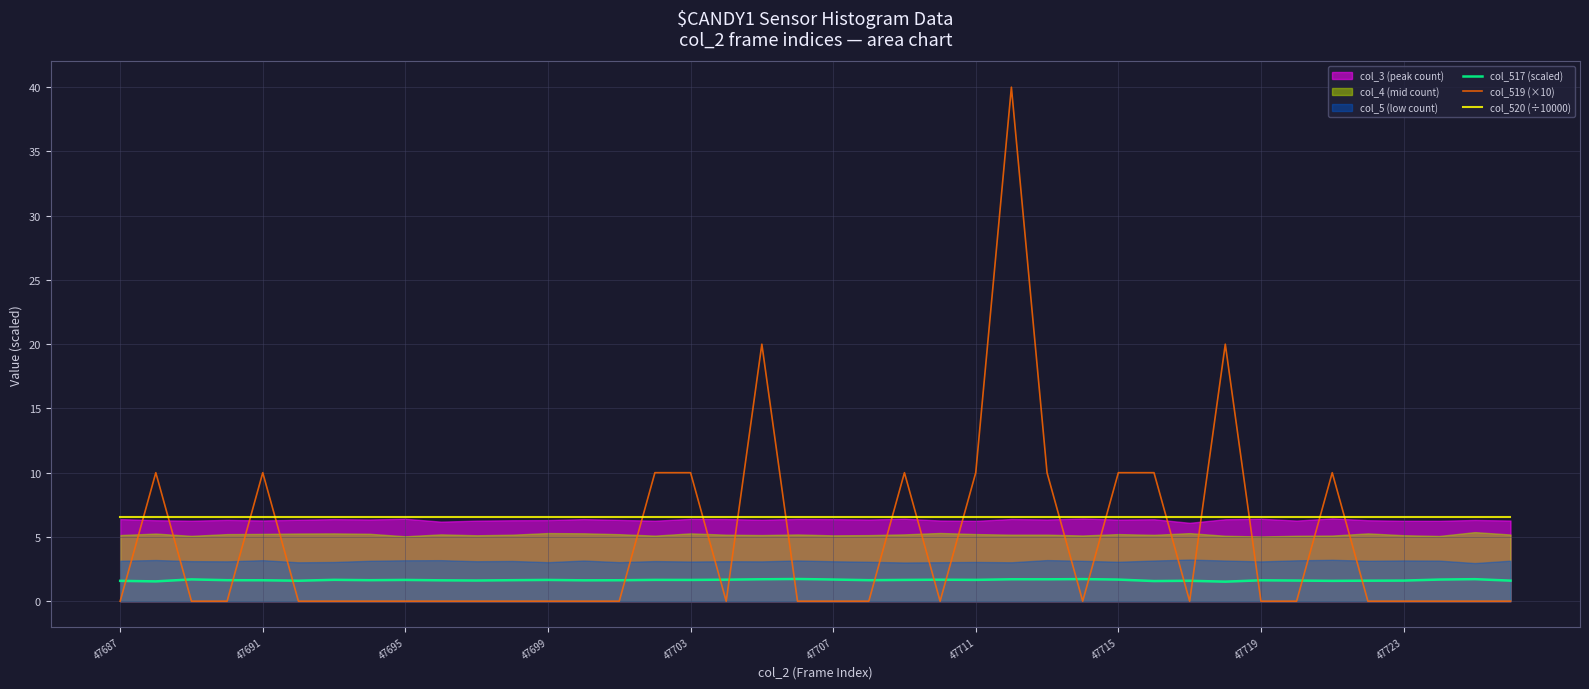

True or false: col_517 (scaled) and col_520 (÷10000) cross at least once.

False